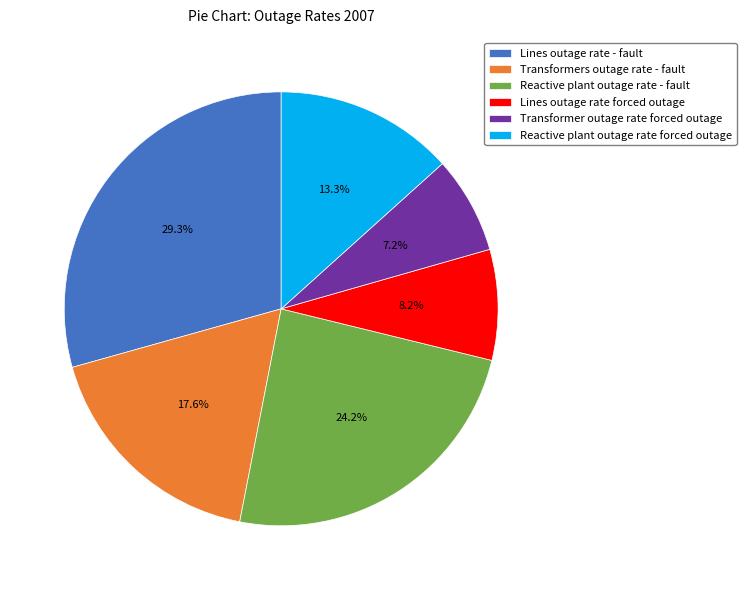

Does Reactive plant outage rate forced outage represent more than half of the total?

No